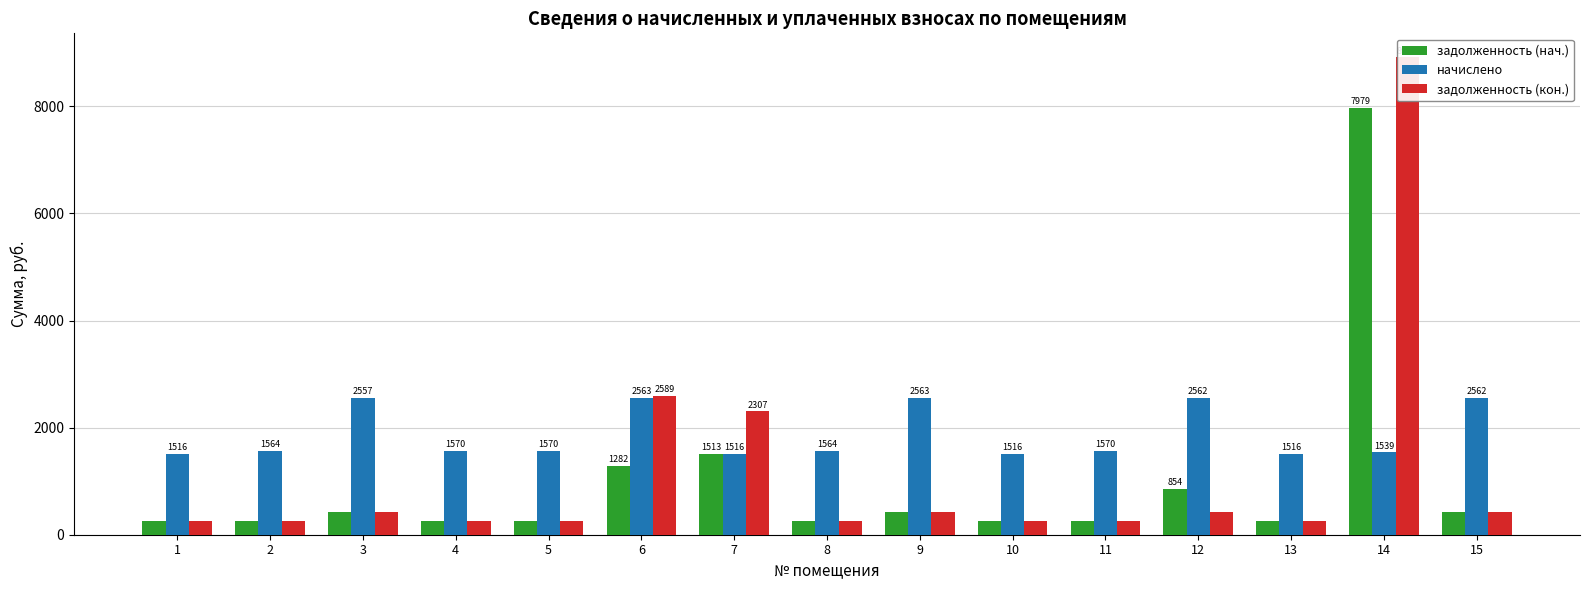

How many bars are there in each group?

3